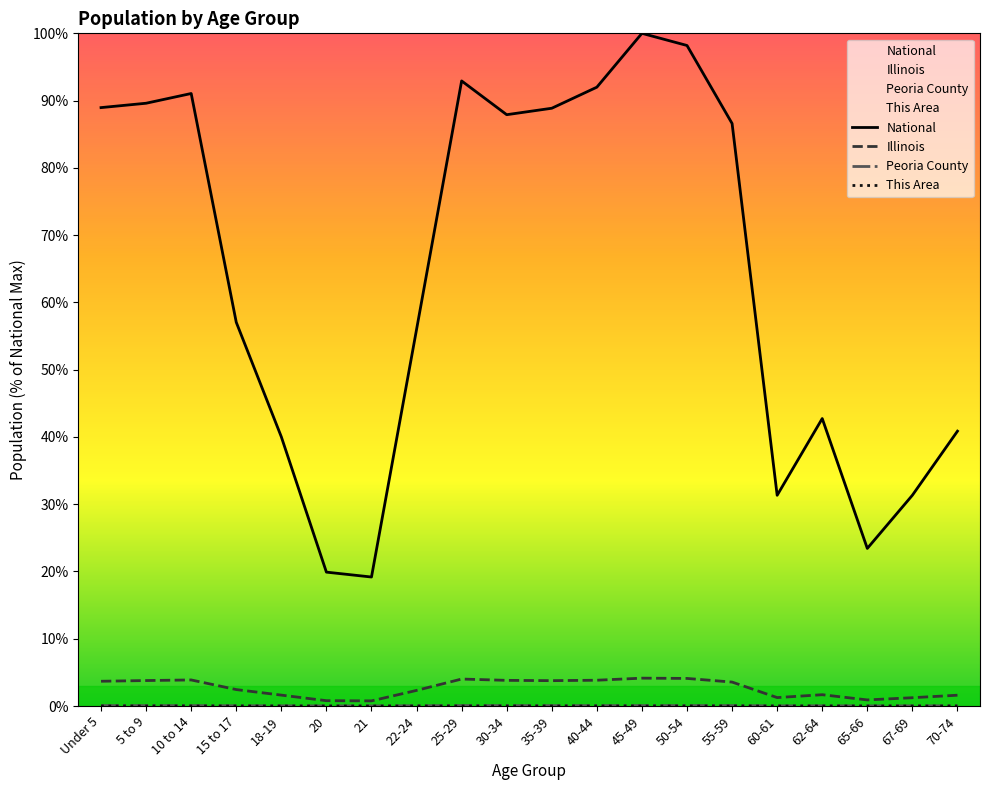

At which label is Peoria County closest to 0?

21